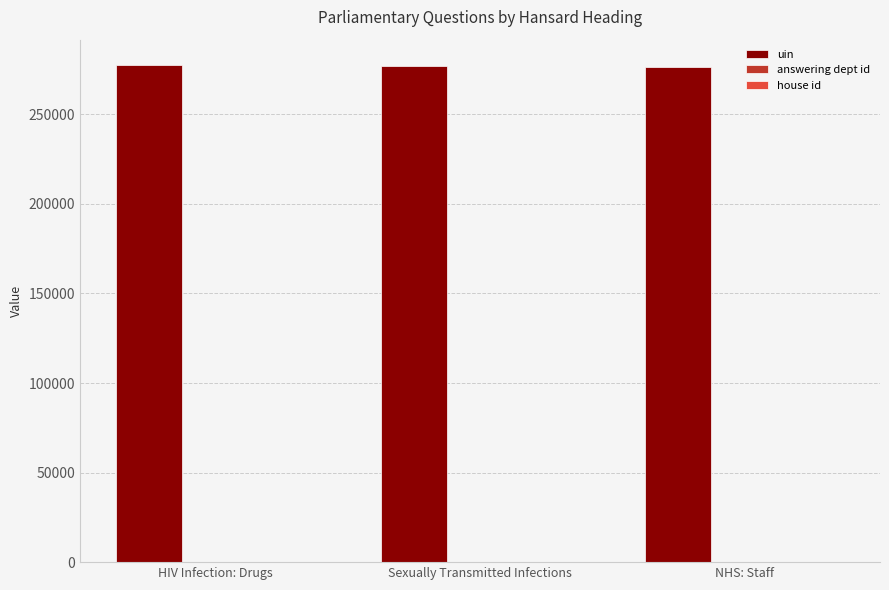

The uin series shows 277792 at HIV Infection: Drugs. True or false?

True